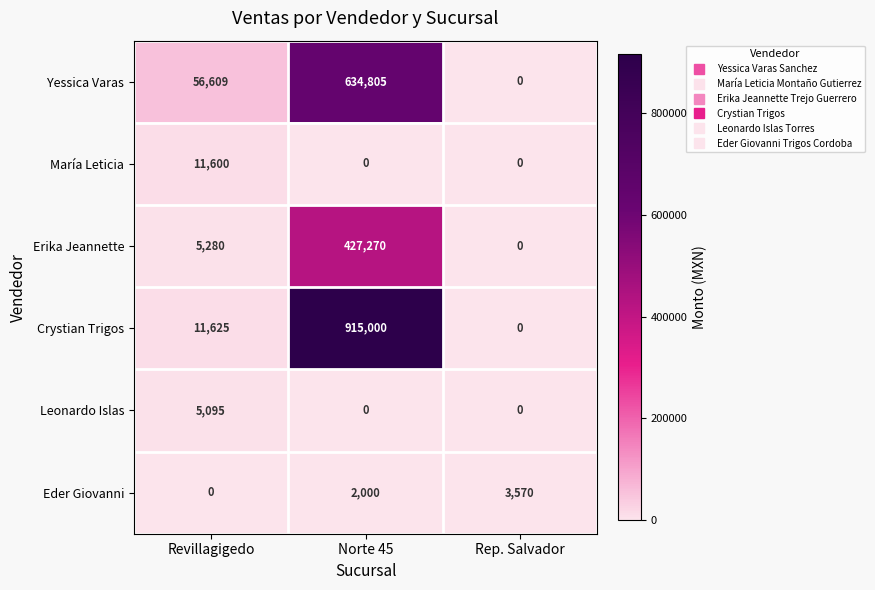

At which category is the sum across all series the highest?

Norte 45